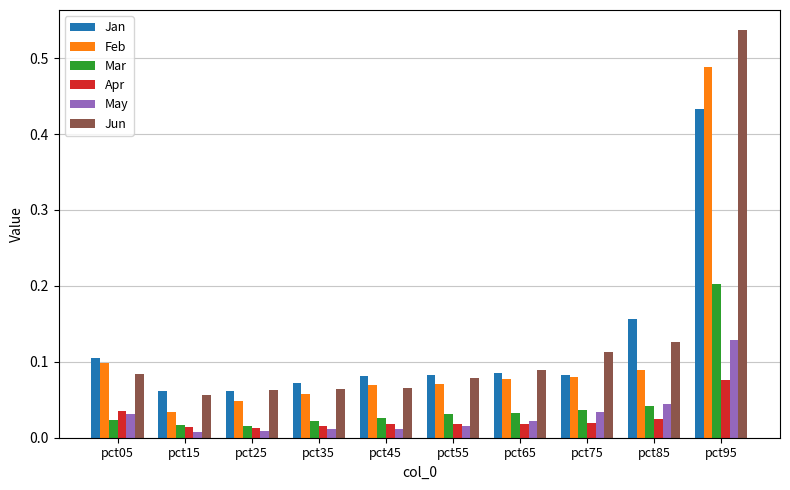

At which label is Feb closest to 0?

pct15